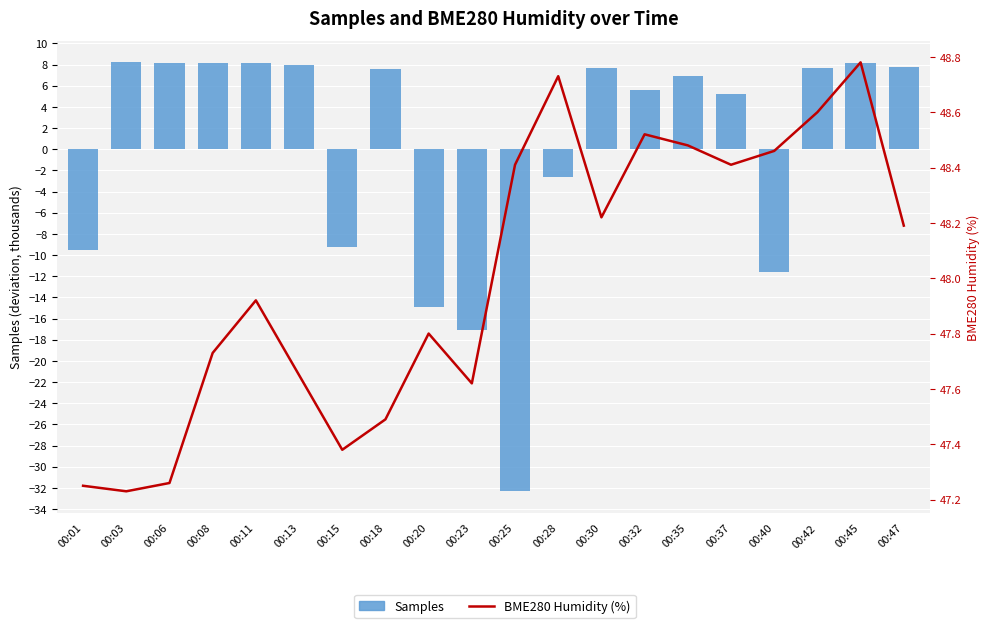

Does the chart contain stacked bars?

No